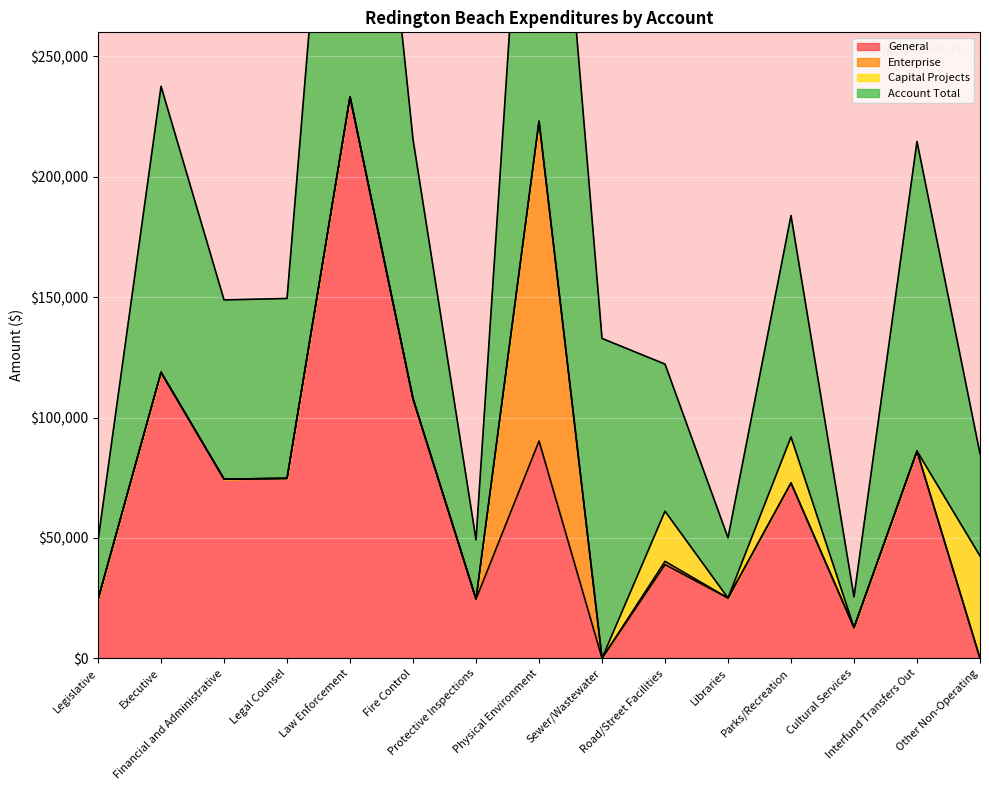

What is the maximum value for Account Total?

233219